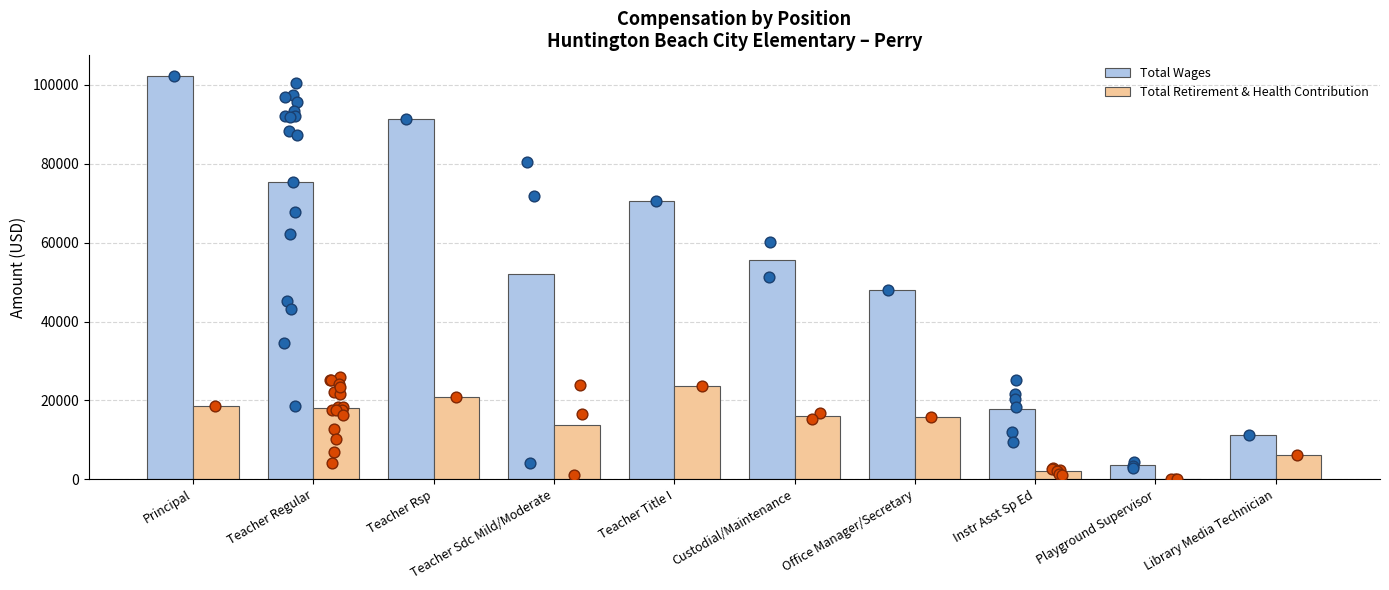

What are all the series names shown in the legend?

Total Wages, Total Retirement & Health Contribution